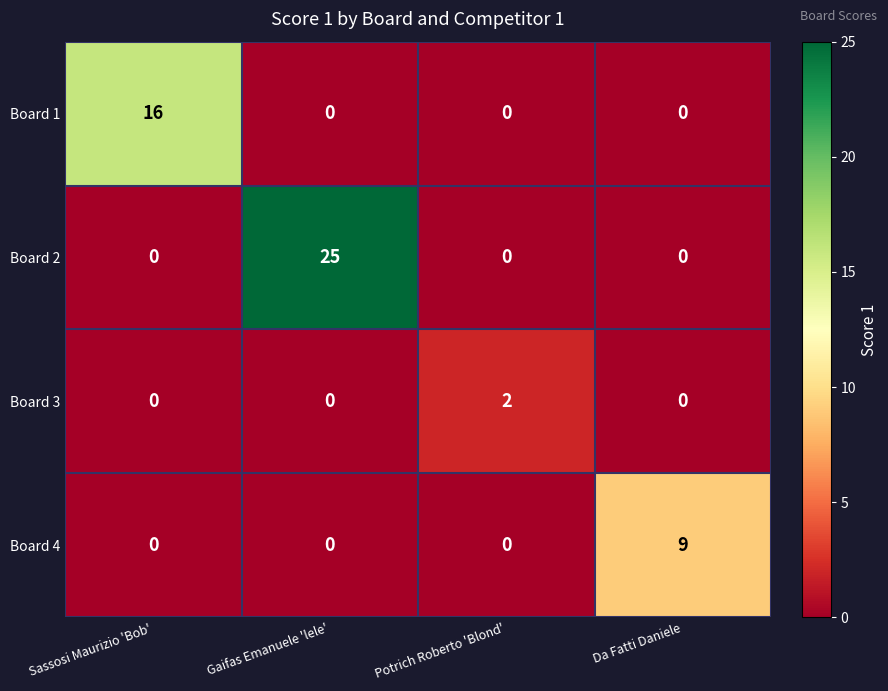

What is the total value across all series at Gaifas Emanuele 'lele'?

25